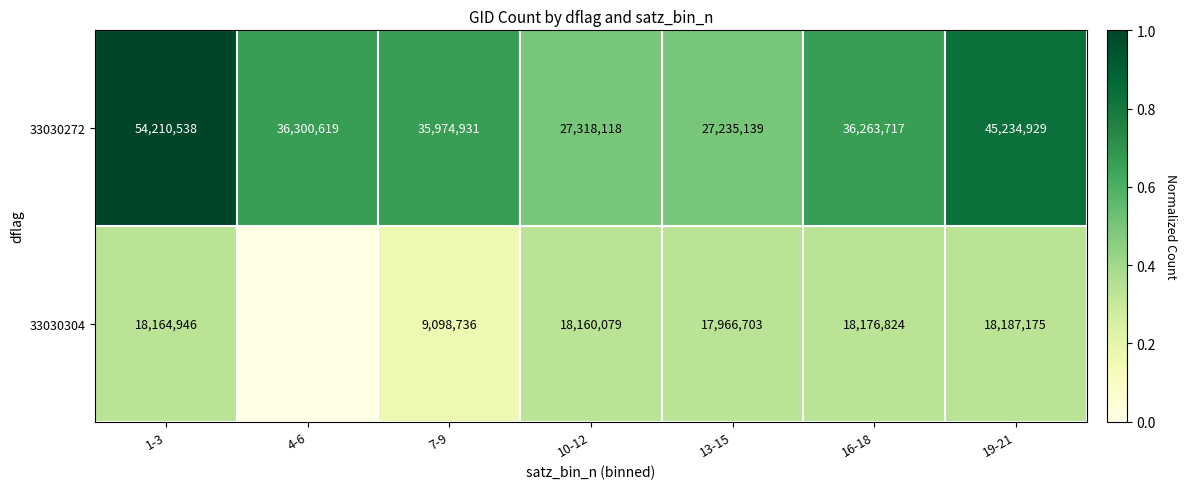

Read the 33030272 value at 16-18, to the nearest 10.

36263720